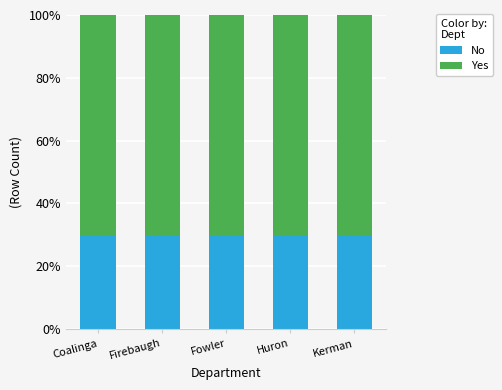

How many bars are there in total?

5